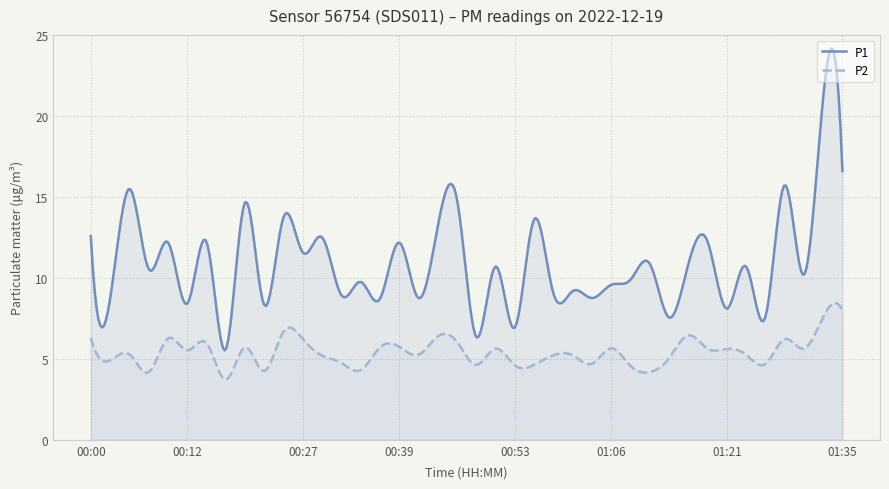

At which category is the sum across all series the highest?

01:33